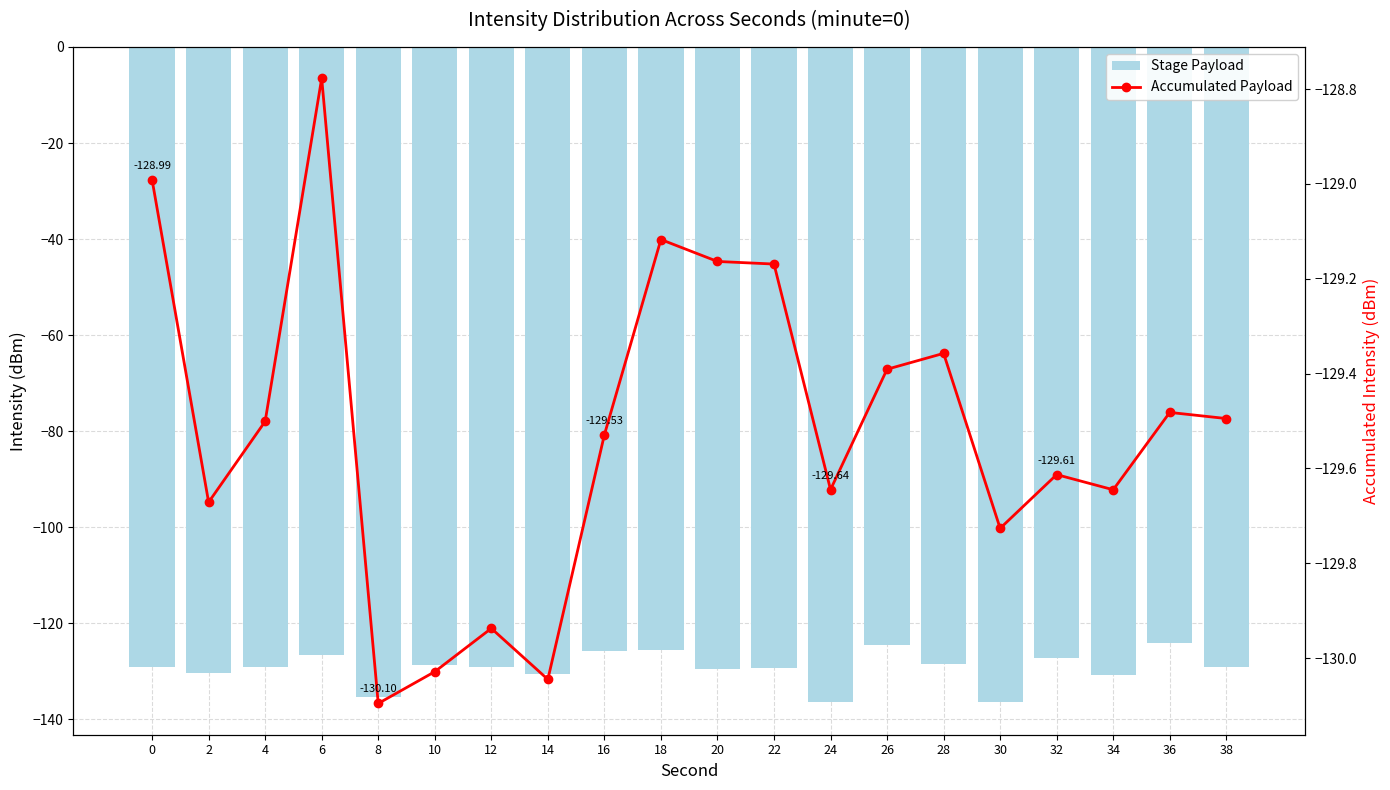

What is the total value across all series at 20?

-258.6